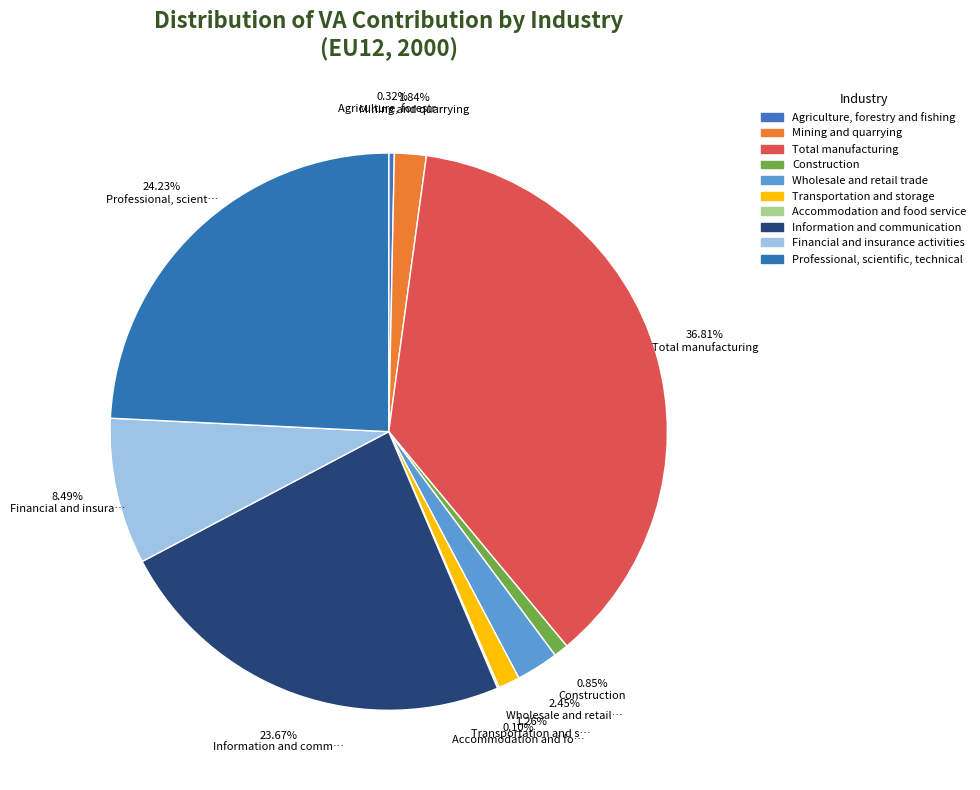

Is it true that Wholesale and retail trade is 2% of the pie?

True